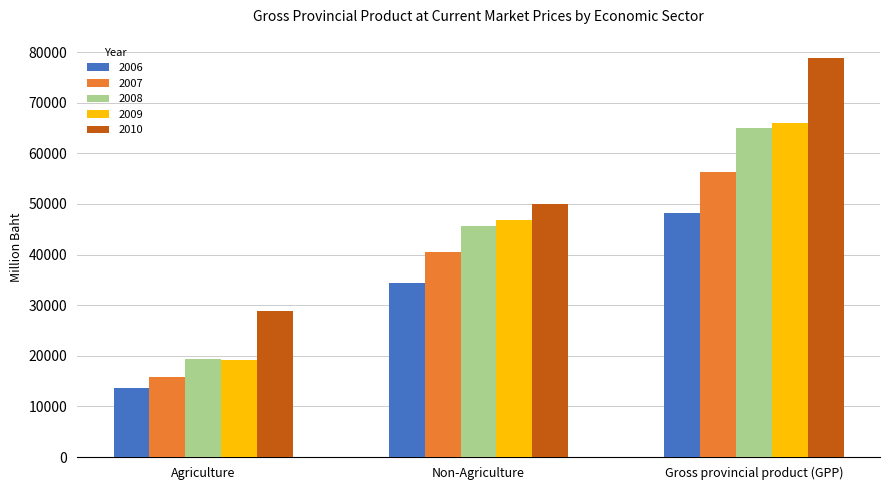

Is the value of 2009 at Gross provincial product (GPP) greater than the value of 2008 at Agriculture?

Yes